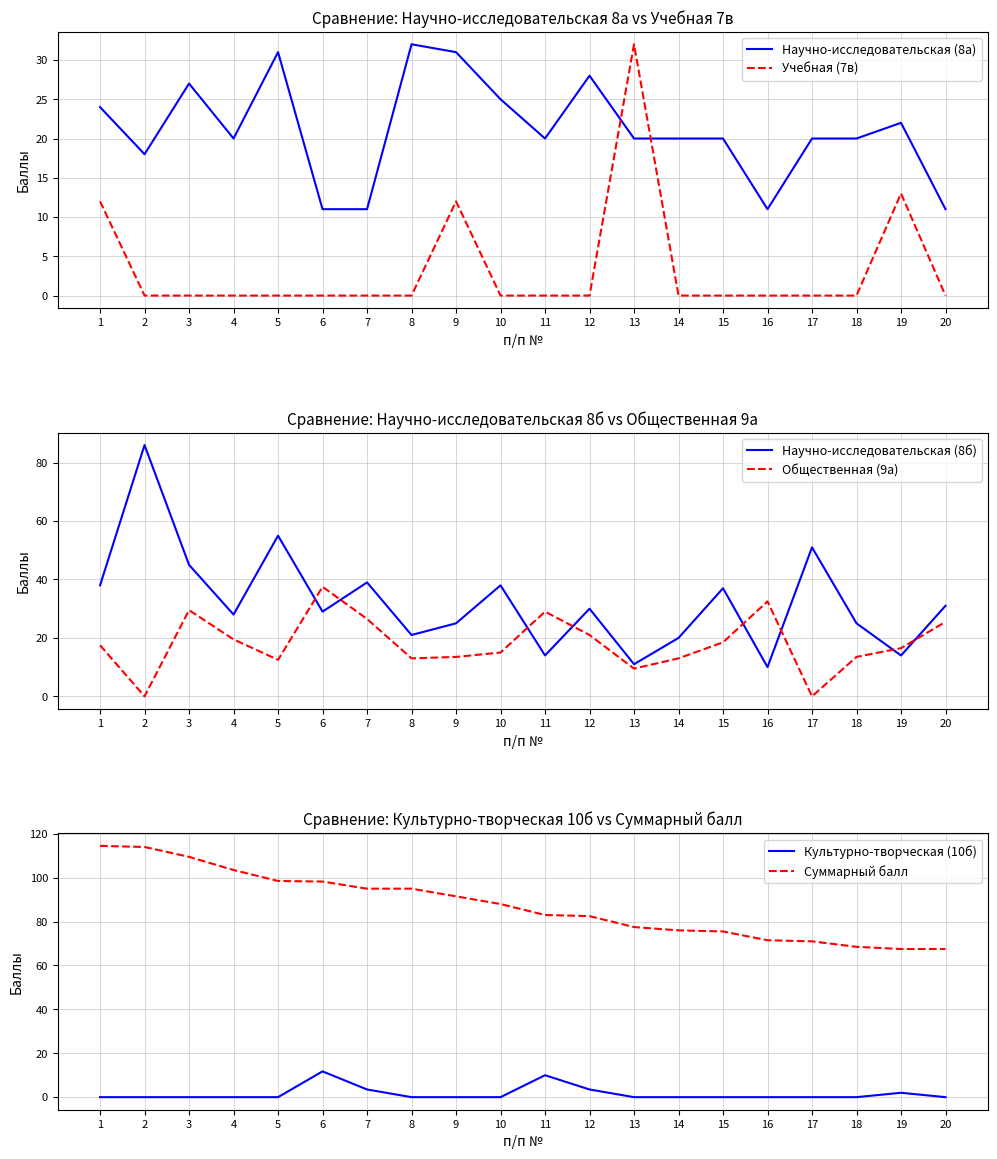

Where do Учебная (7в) and Культурно-творческая (10б) first cross each other?

12 and 13